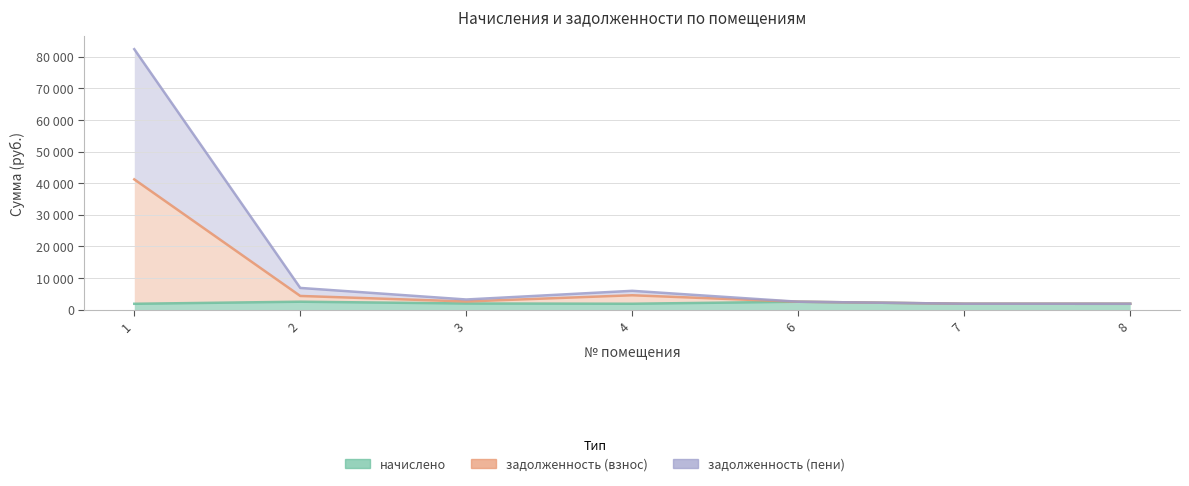

Reading right to left, what are all the values shown in this chart?

начислено: 8=1840.3	7=1847.7	6=2485.6	4=1844.0	3=1924.7	2=2489.2	1=1833.0
задолженность (взнос): 8=1840.3	7=1847.7	6=2485.6	4=4527.8	3=2564.9	2=4310.7	1=41189.0
задолженность (пени): 8=1840.3	7=1847.7	6=2485.6	4=5934.9	3=3190.1	2=6850.2	1=82378.0